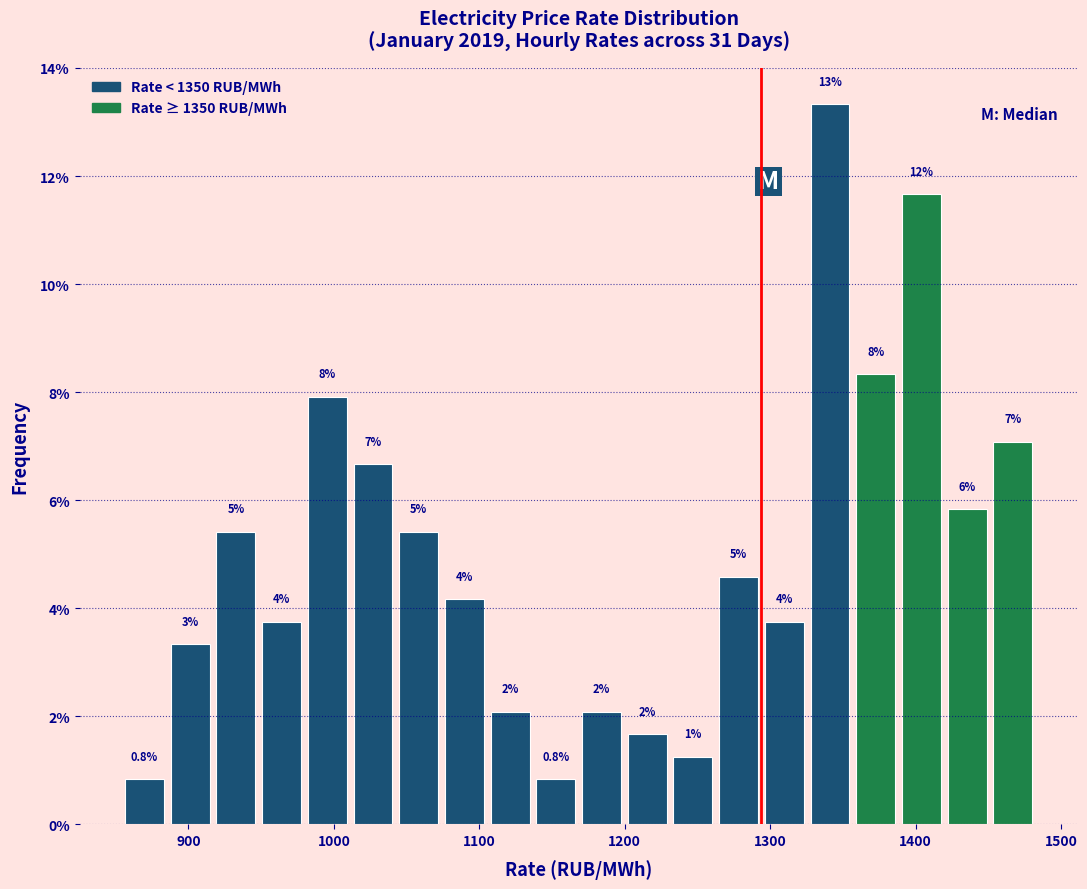

Around what value on the x-axis is the tallest bar? Give the approximate position of its centre, as read against the axis.

1340